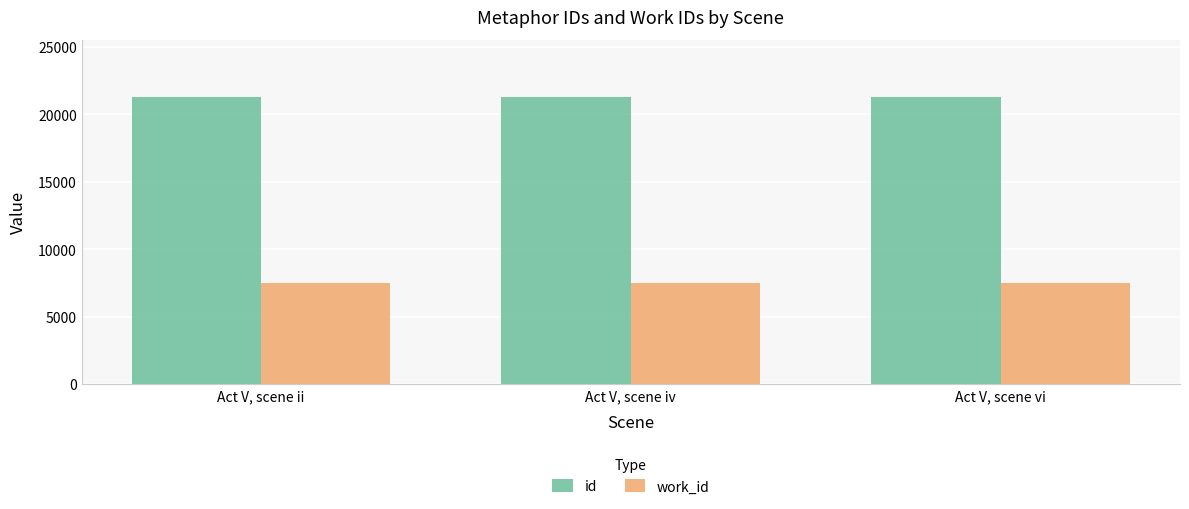

What are all the series names shown in the legend?

id, work_id